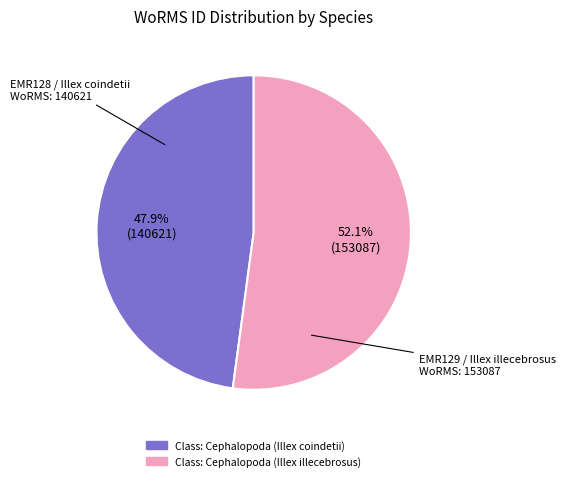

What is the total percentage of Class: Cephalopoda (Illex illecebrosus) and Class: Cephalopoda (Illex coindetii)?

100.0%